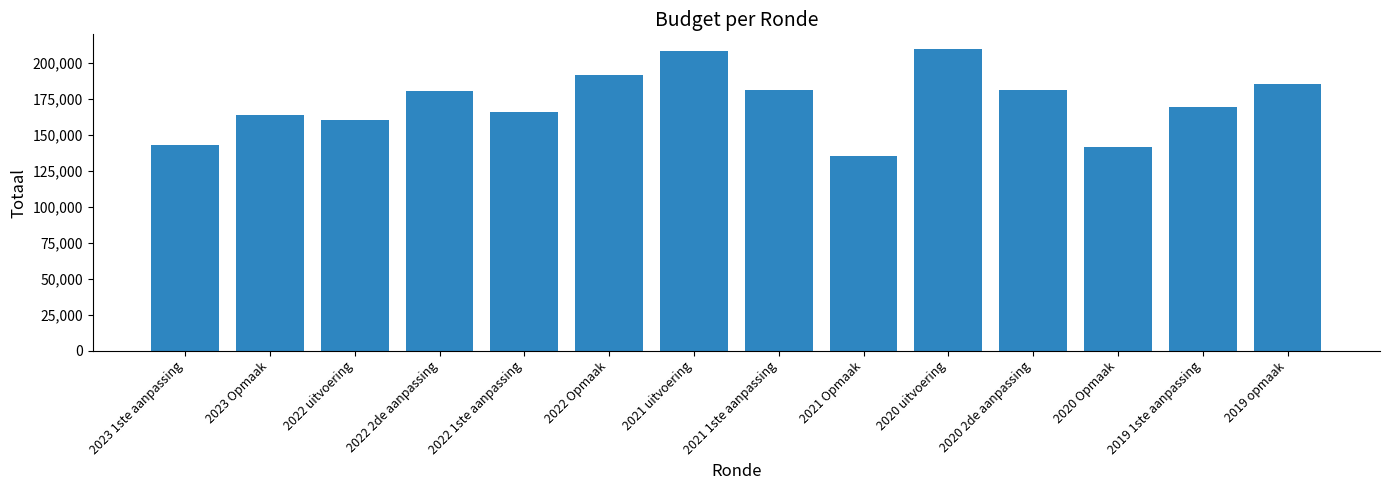

Count the number of data series in this chart.

1